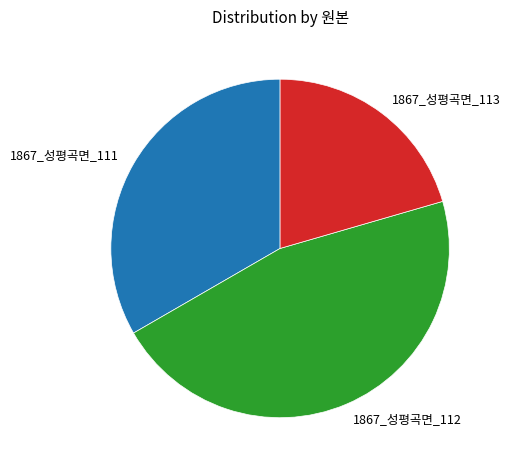

Which has a higher value, 1867_성평곡면_113 or 1867_성평곡면_112?

1867_성평곡면_112